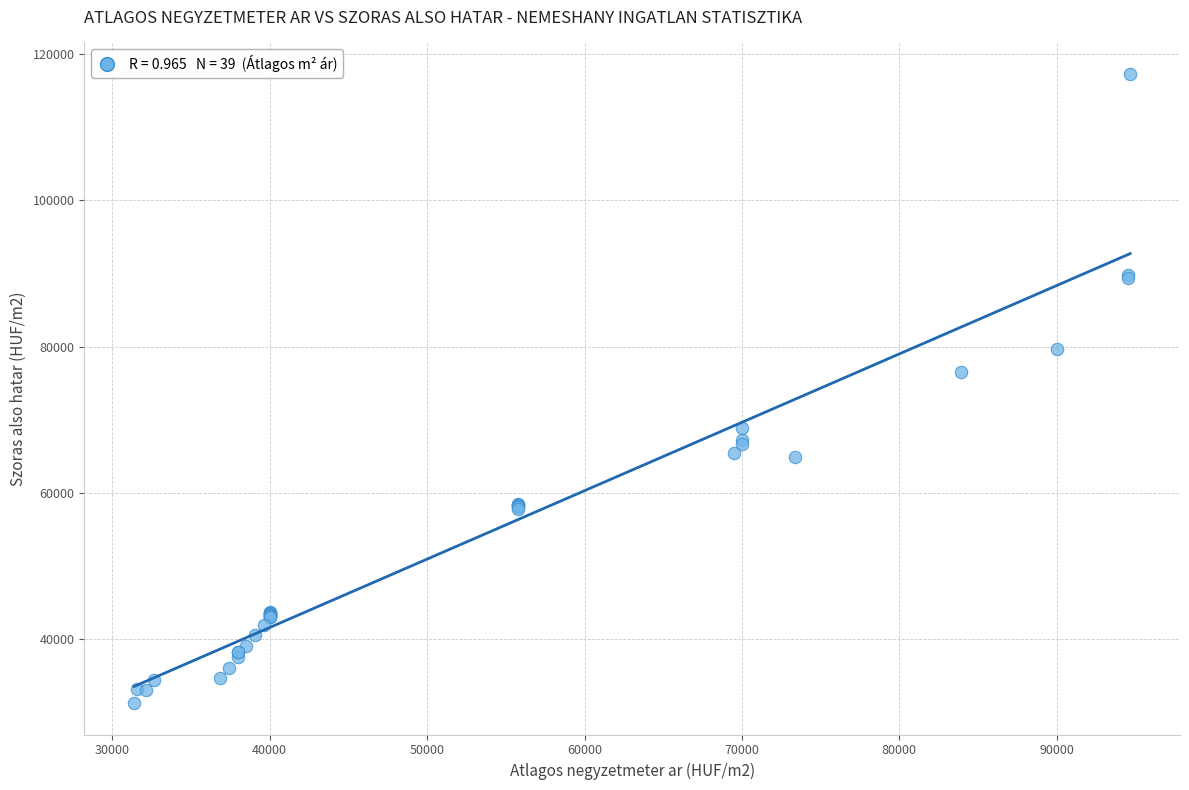

What Y value in the scatter plot is closest to 74257?

76561